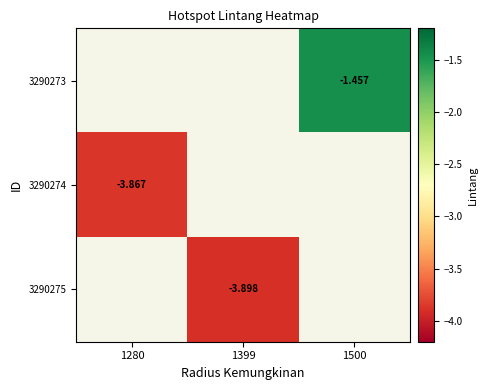

Which category has the lowest value across all series?

1399